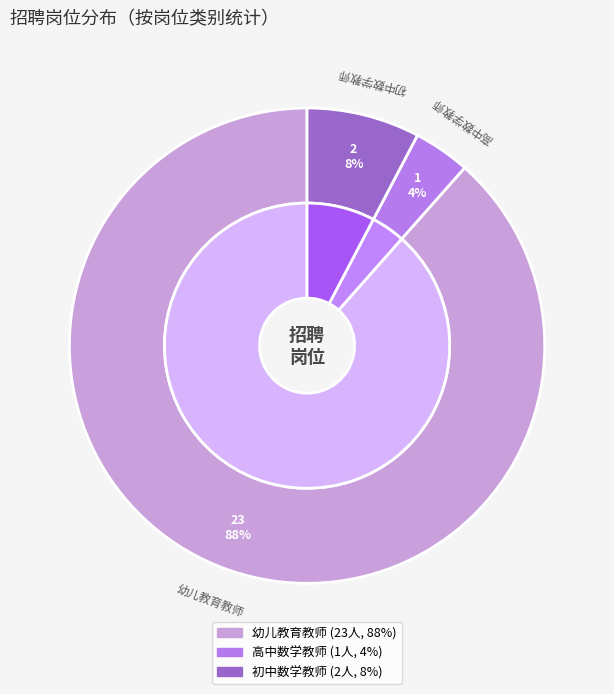

Does 幼儿教育教师 represent more than half of the total?

Yes